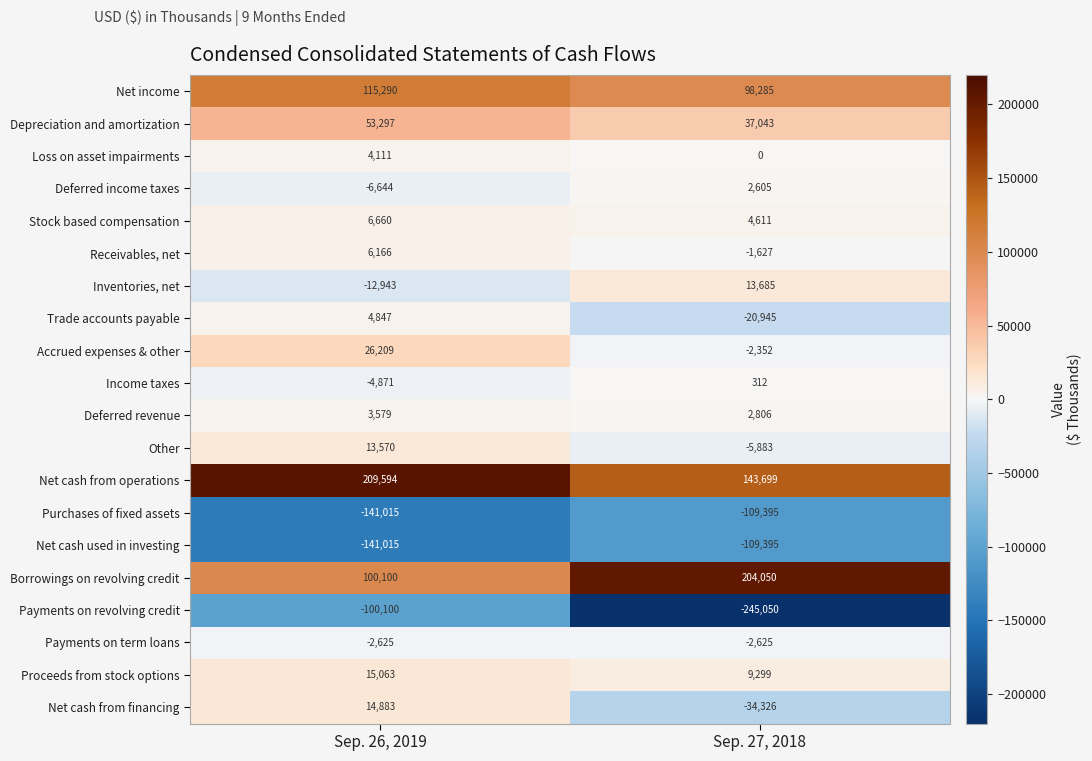

Which series changed the most between Sep. 26, 2019 and Sep. 27, 2018?

Payments on revolving credit